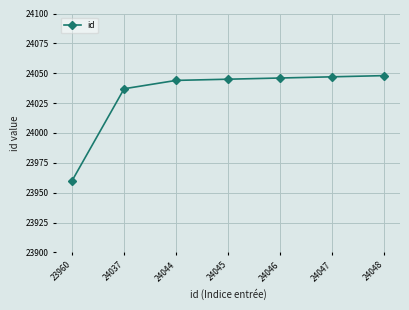

True or false: the data has more than 2 interior local peaks.

False